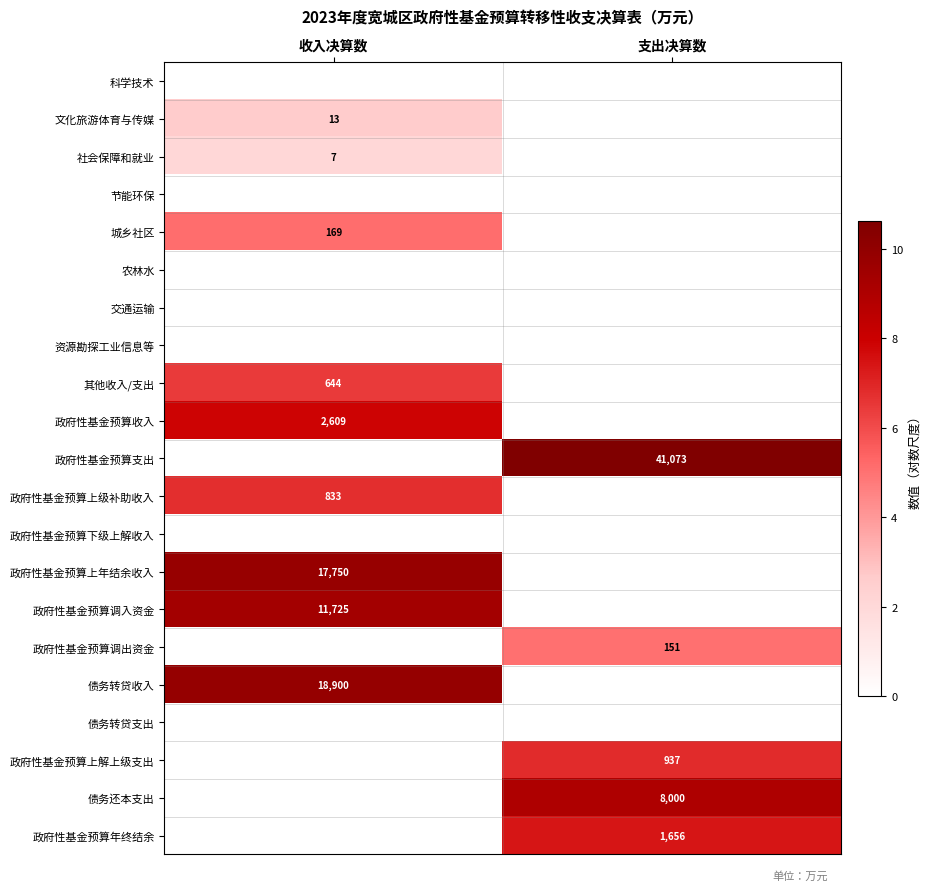

At which category is the sum across all series the highest?

收入决算数